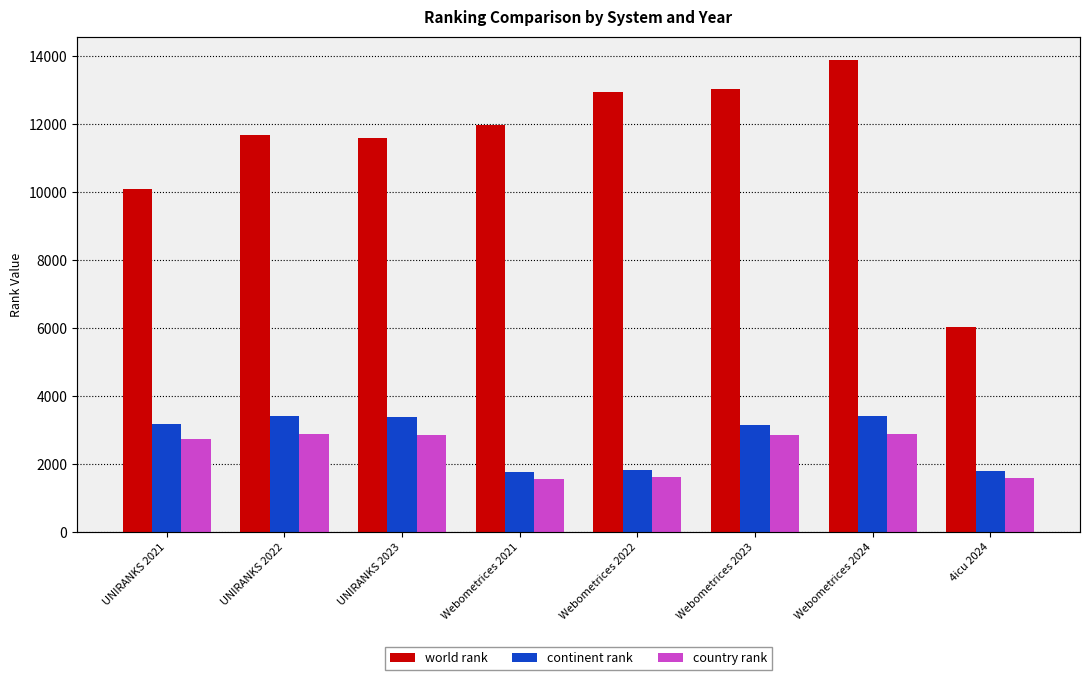

Between UNIRANKS 2023 and Webometrices 2024, which is larger?

Webometrices 2024